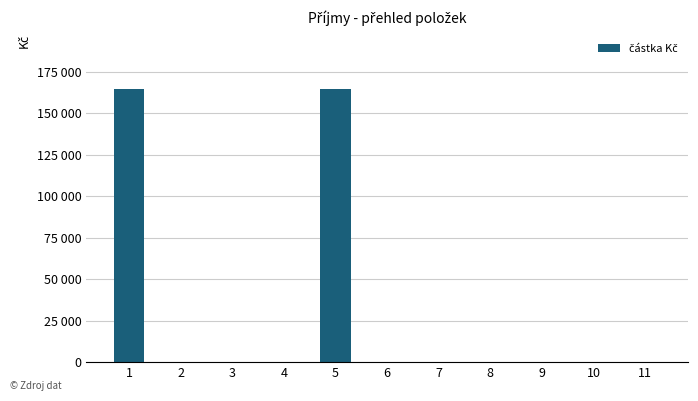

Reading left to right, transcribe all the data shown in this chart.

1=165000	2=0	3=0	4=0	5=165000	6=0	7=0	8=0	9=0	10=0	11=0